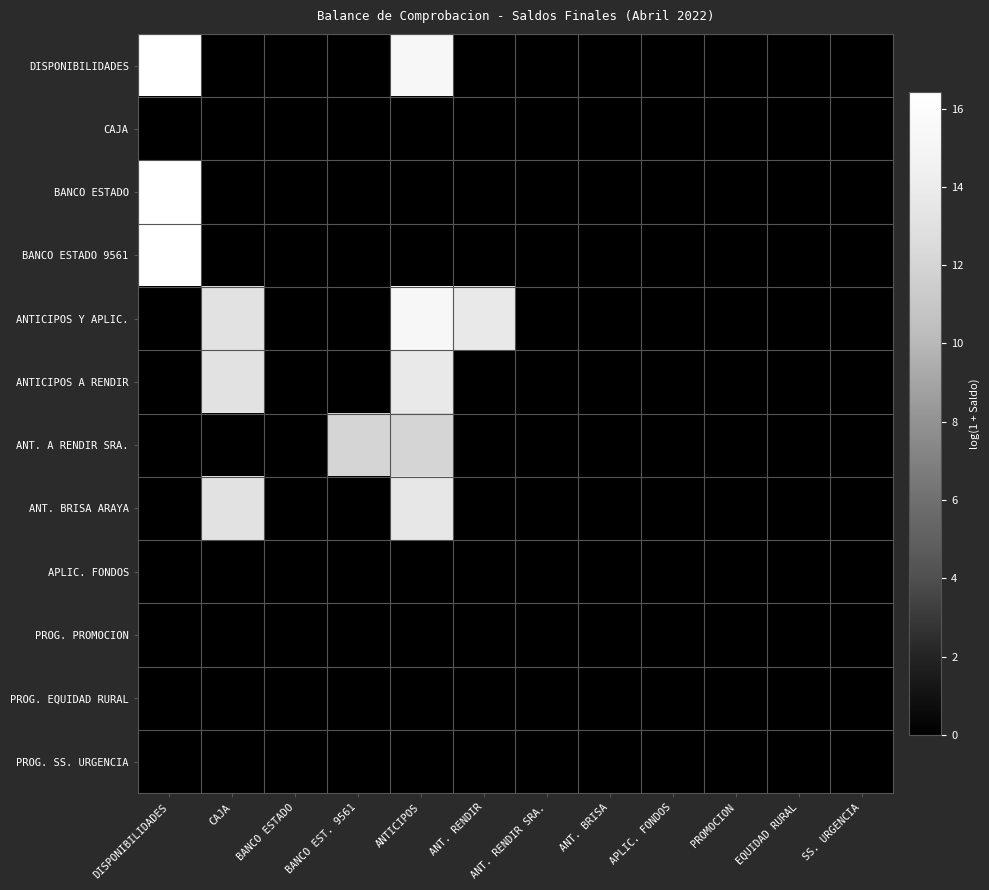

Count the number of categories in the chart.

12